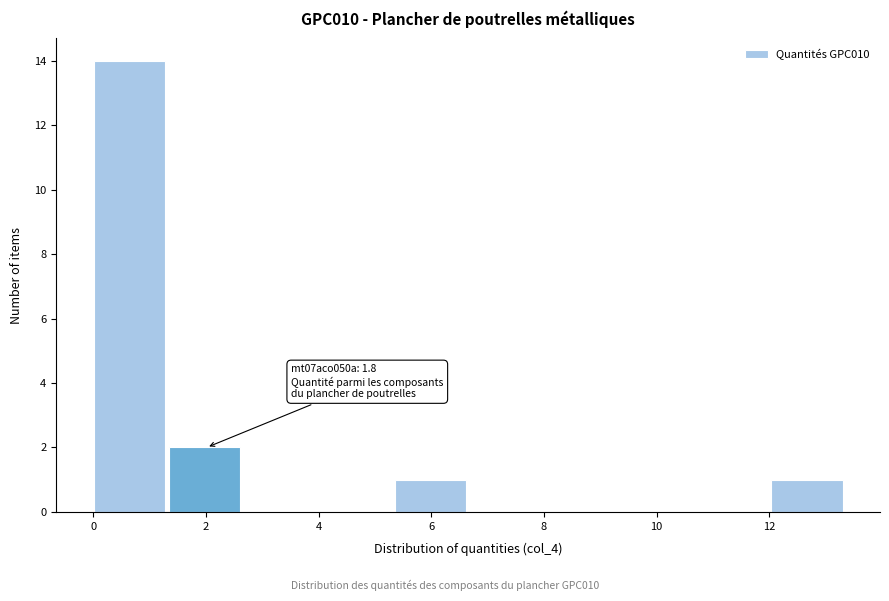

Over which range of the x-axis is the bar tallest?

0.0 to 1.4